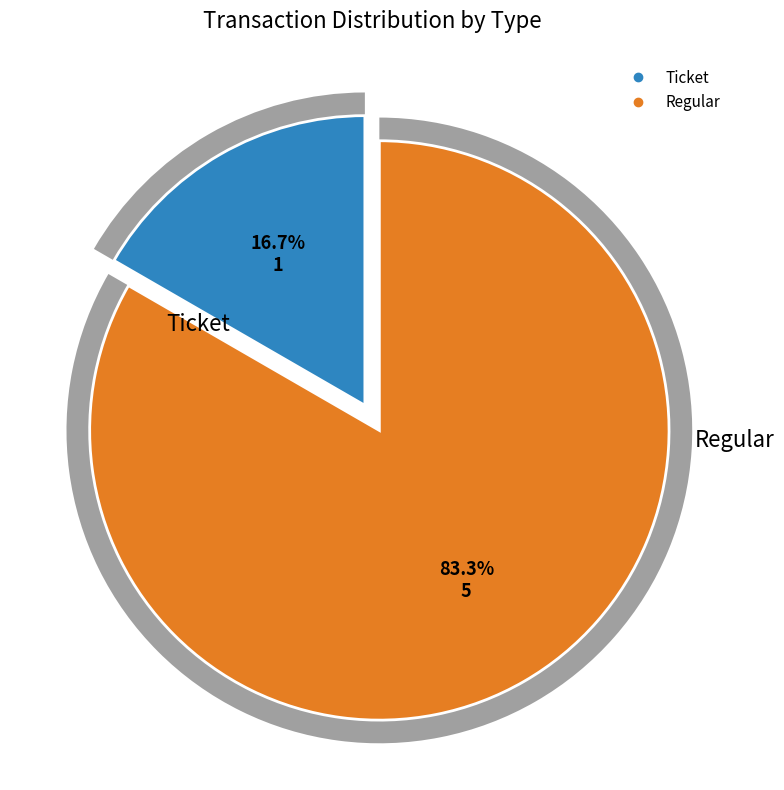

Is there any slice that represents more than half of the pie?

Yes